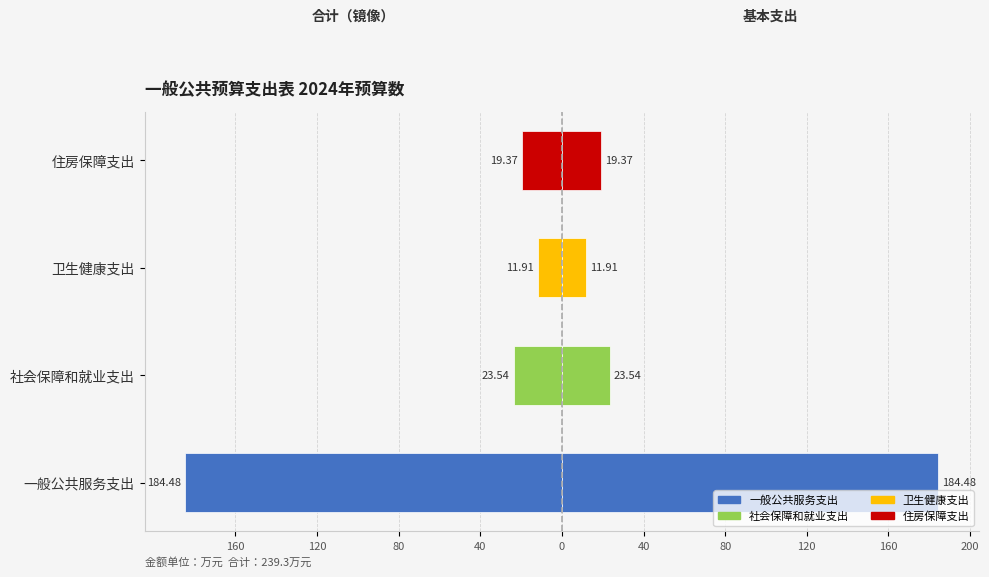

Reading right to left, what are all the values shown in this chart?

合计: -19.4	-11.9	-23.5	-184.5
基本支出: 19.4	11.9	23.5	184.5